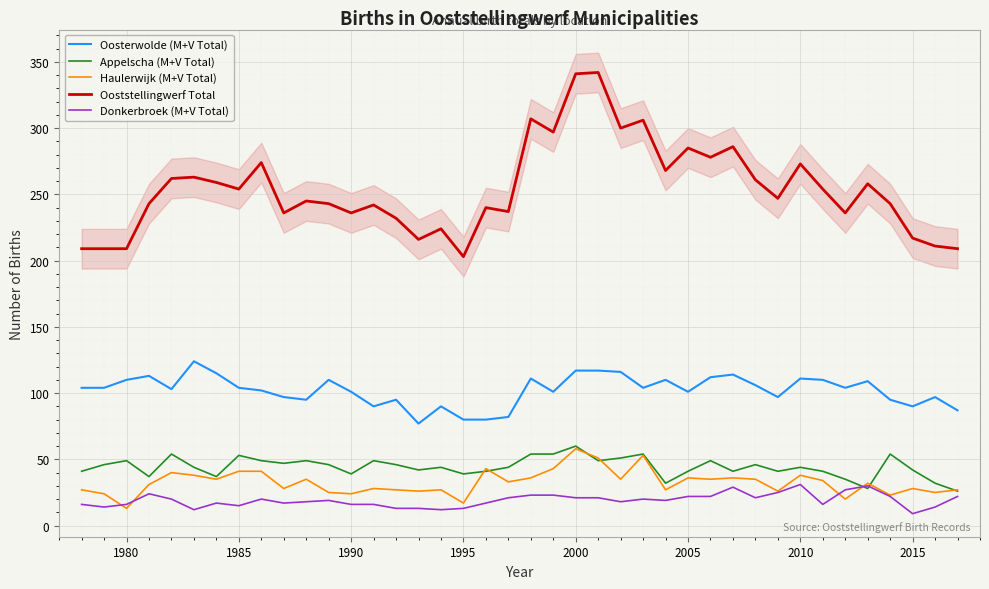

What is the sum of all Haulerwijk (M+V Total) values?

1301